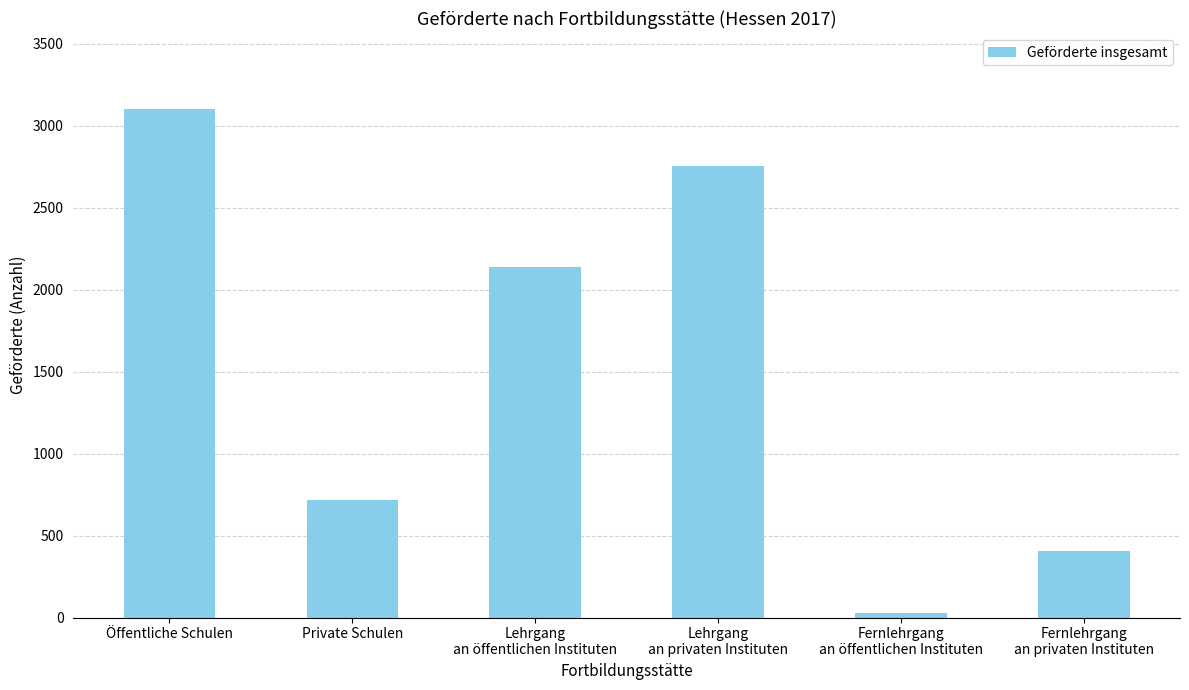

What is the difference between the values at Fernlehrgang
an privaten Instituten and Lehrgang
an privaten Instituten?

2347